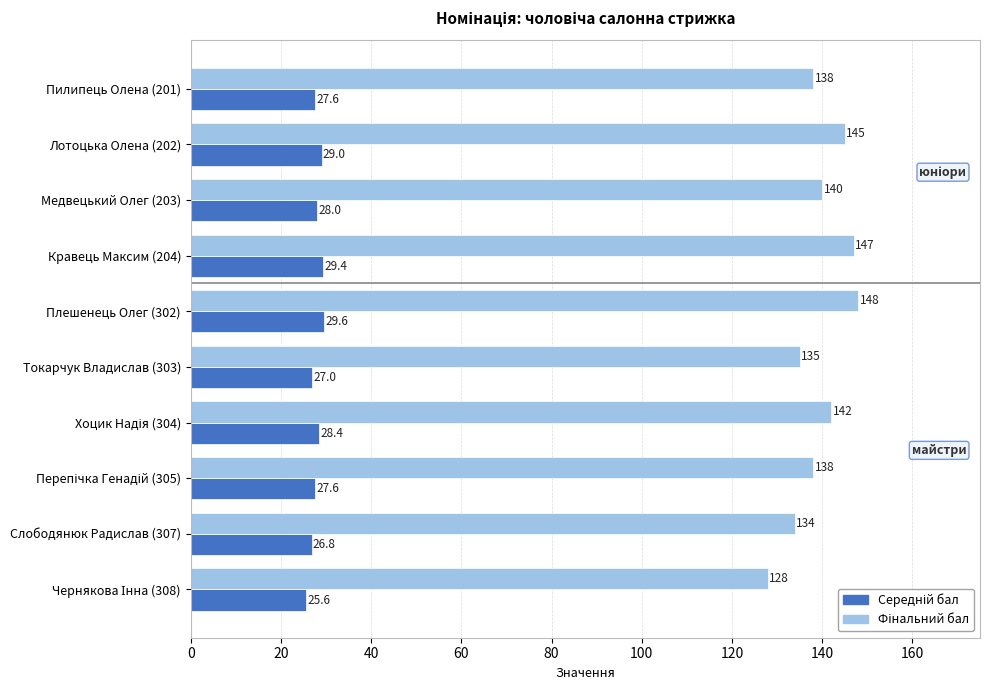

What is the spread (max minus min) of values at Лотоцька Олена (202)?

116.0